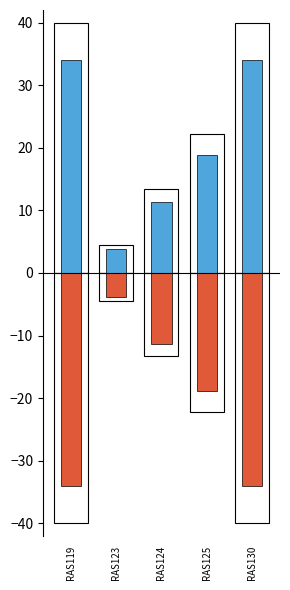

What is the smallest value displayed?

-34.0